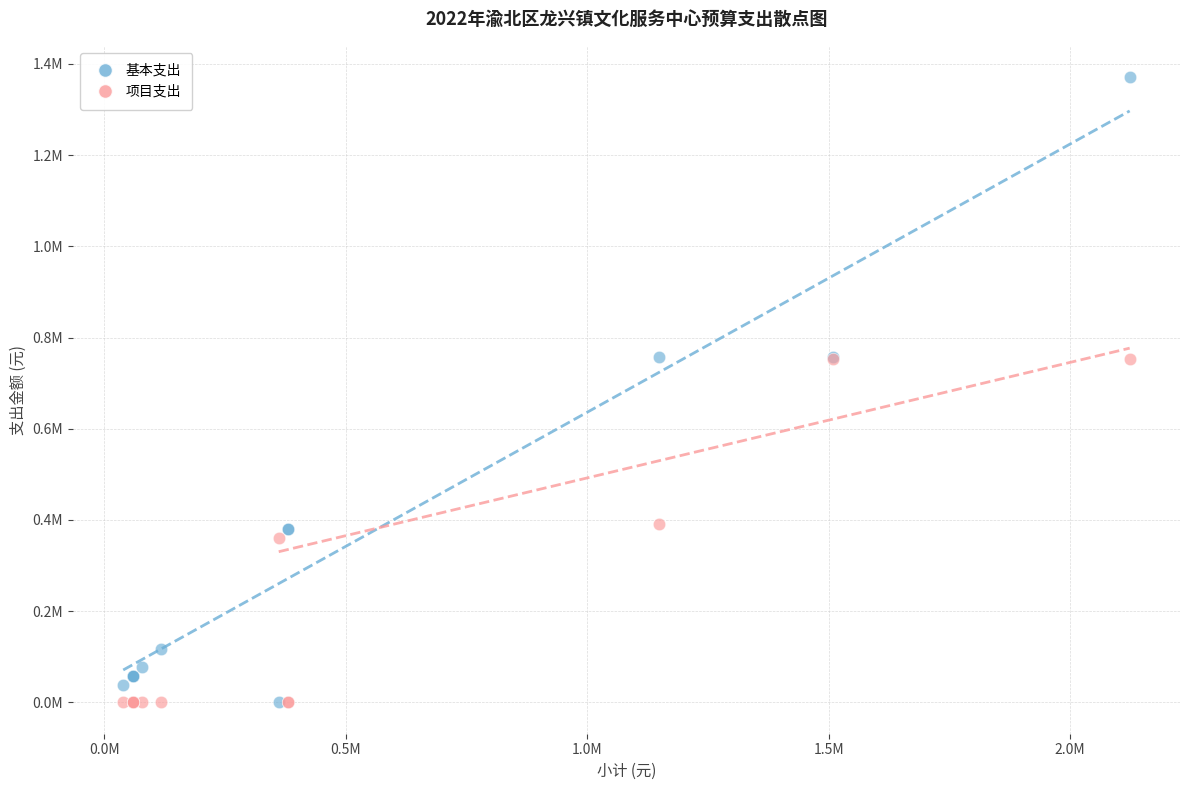

Which series has the widest spread of Y values?

基本支出